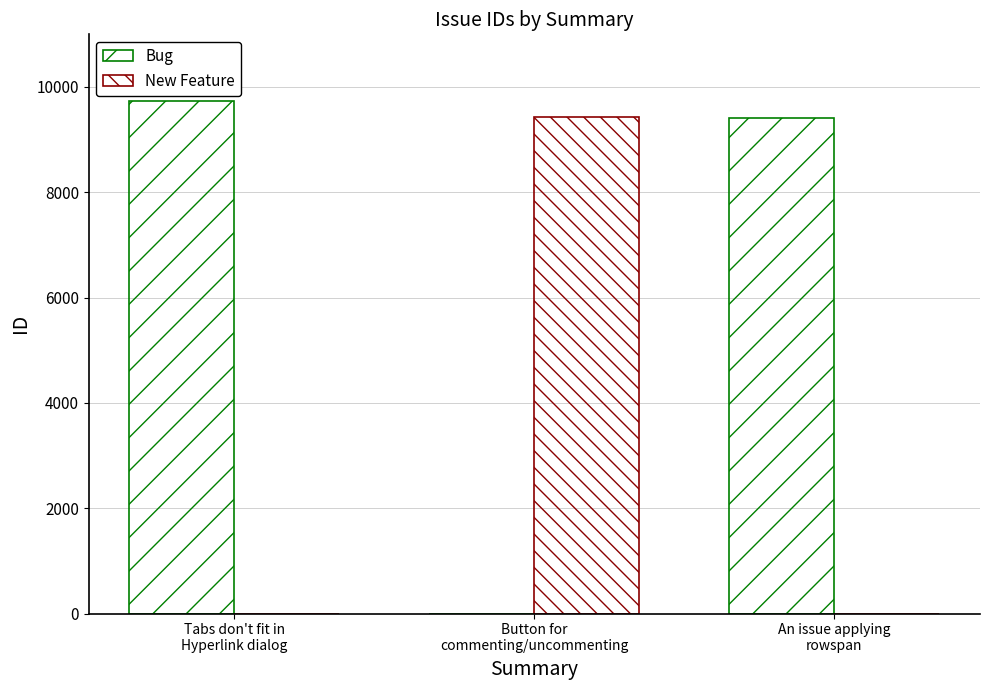

Rank the series at An issue applying
rowspan from highest to lowest value.

Bug, New Feature